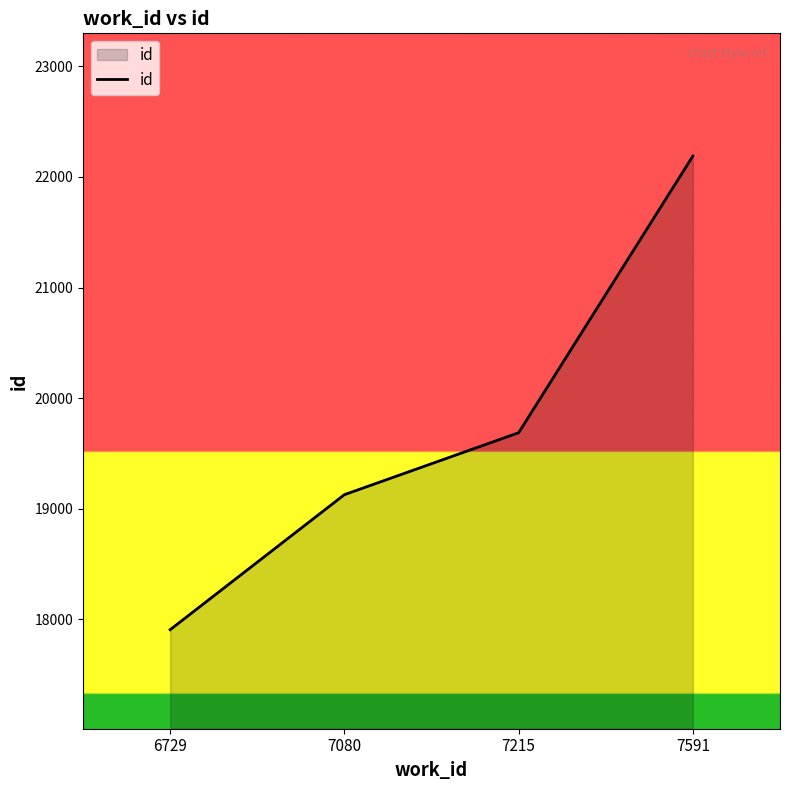

Which category has the lowest value across all series?

6729